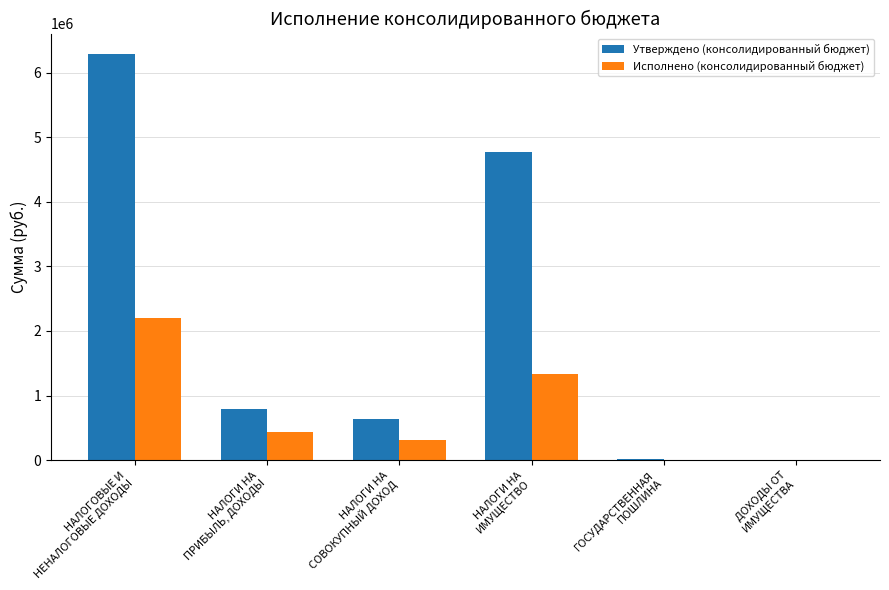

Where is Утверждено (консолидированный бюджет) nearest to the value 3149700?

НАЛОГИ НА
ИМУЩЕСТВО